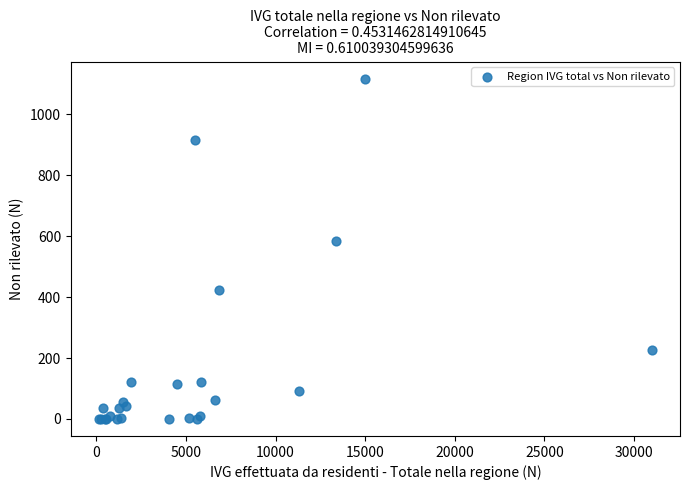

What Y value in the scatter plot is closest to 558?

584